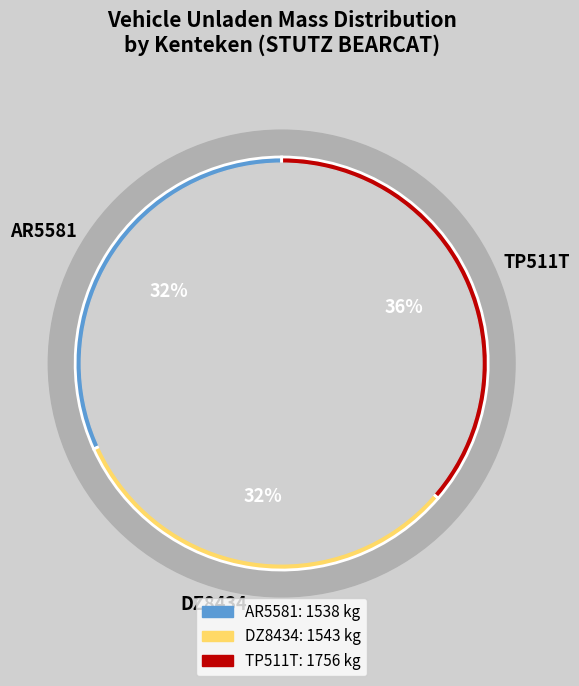

Rank the categories by value from lowest to highest.

AR5581, DZ8434, TP511T